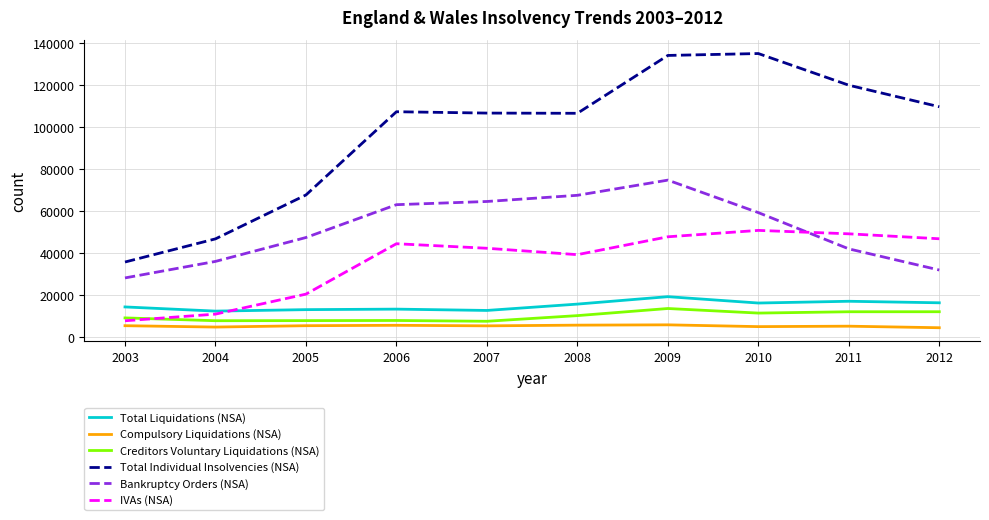

True or false: Bankruptcy Orders (NSA) and Creditors Voluntary Liquidations (NSA) cross at least once.

False